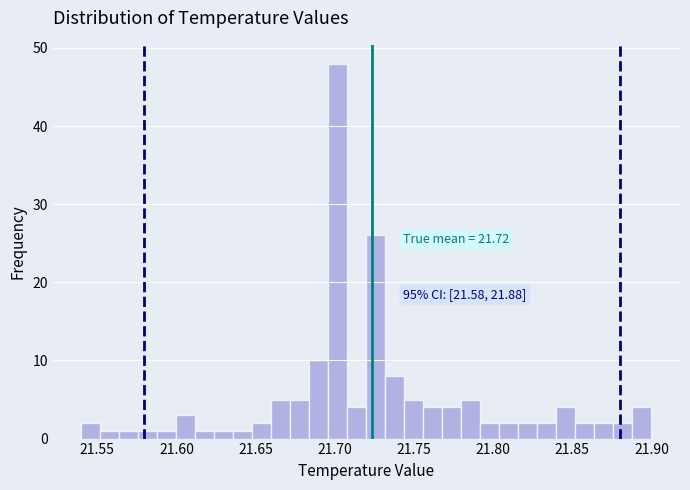

Read against the x-axis, roughly where is the centre of the tallest bar?

21.700